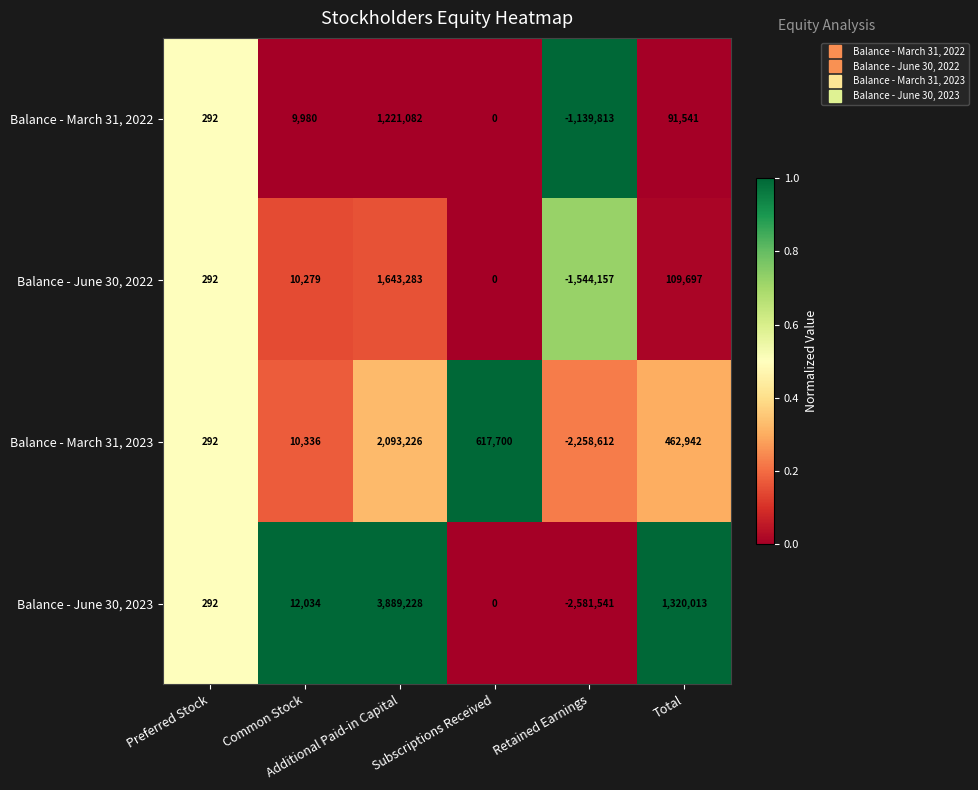

Count the number of categories in the chart.

6